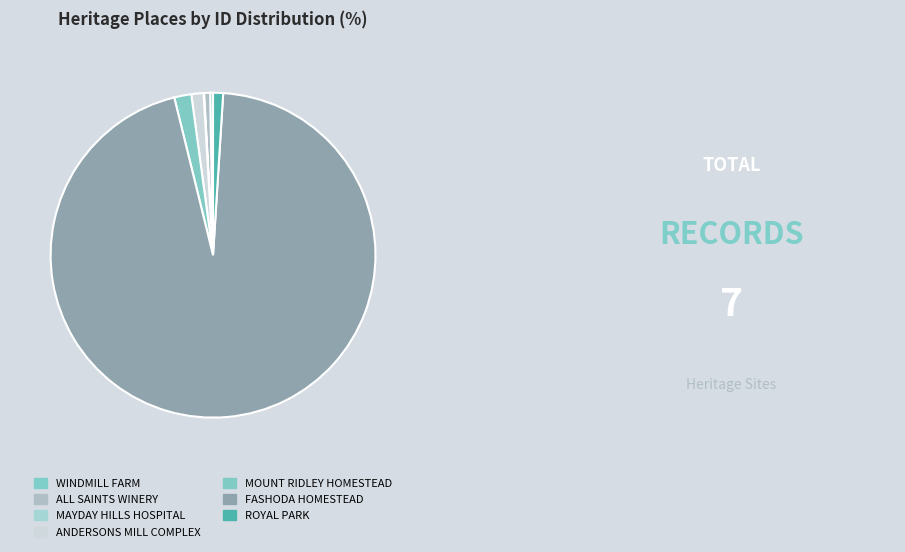

What is the majority slice?

FASHODA HOMESTEAD